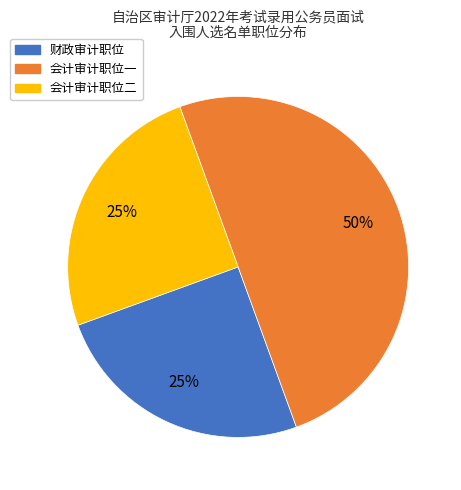

What is the largest slice in the pie chart?

会计审计职位一